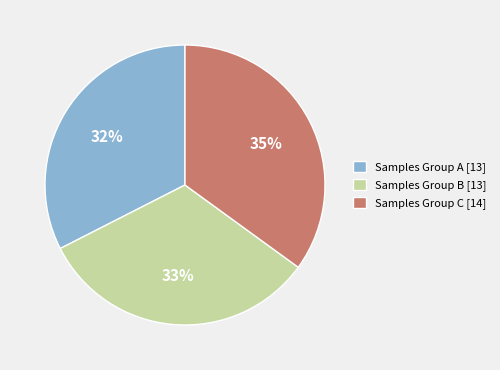

How many slices are in this pie chart?

3